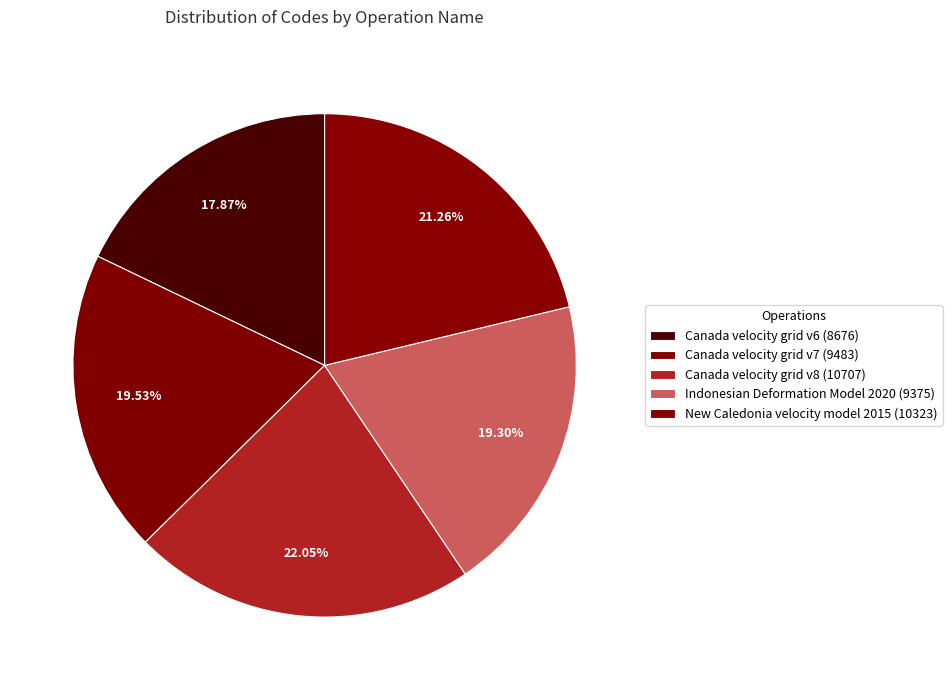

The Canada velocity grid v8 slice represents 22% of the pie. True or false?

True